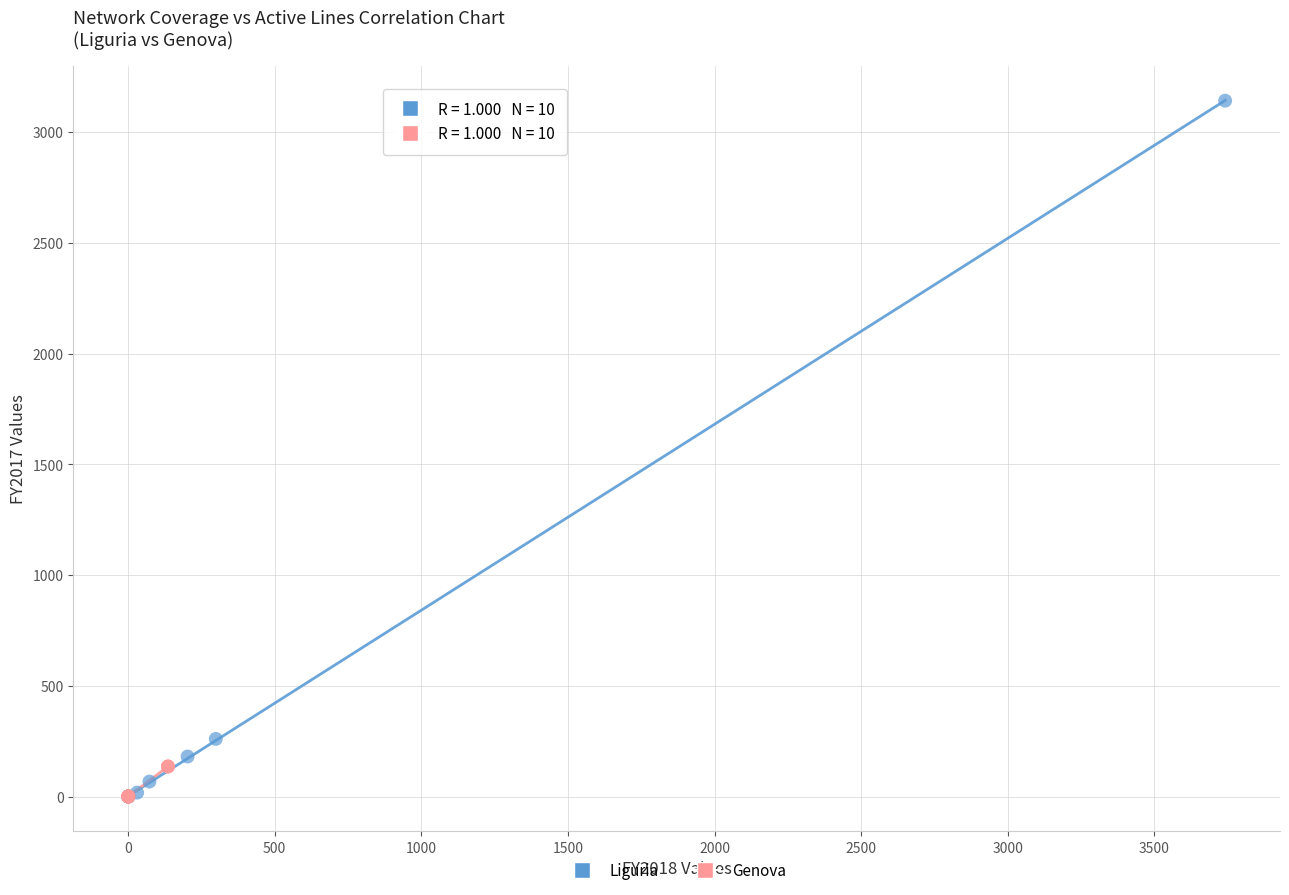

What are all the series names shown in the legend?

Liguria, Genova